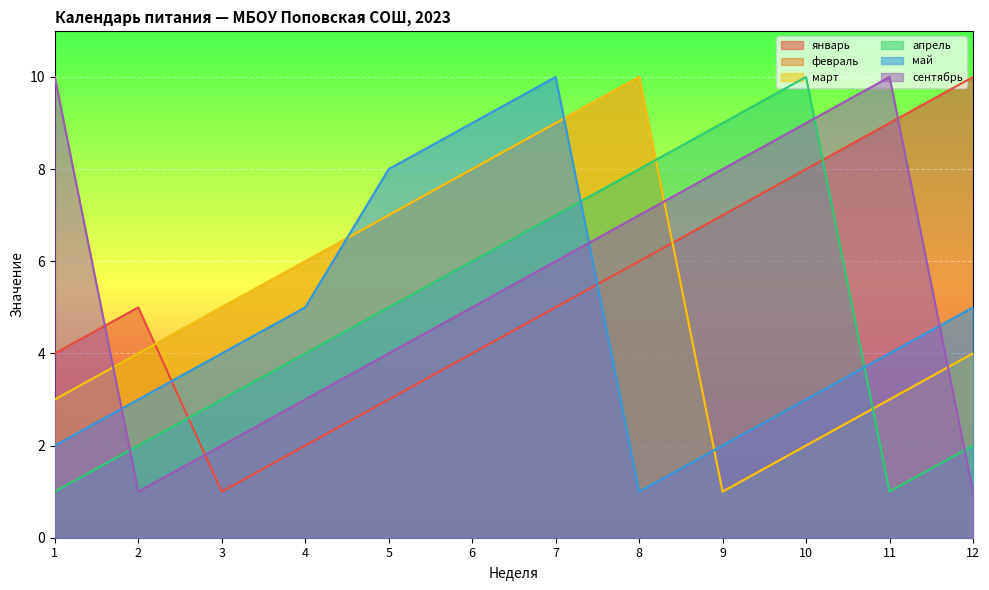

Reading right to left, extract all data points from this chart.

январь: 10	9	8	7	6	5	4	3	2	1	5	4
февраль: 4	3	2	1	10	9	8	7	6	5	4	3
март: 4	3	2	1	10	9	8	7	6	5	4	3
апрель: 2	1	10	9	8	7	6	5	4	3	2	1
май: 5	4	3	2	1	10	9	8	5	4	3	2
сентябрь: 1	10	9	8	7	6	5	4	3	2	1	10